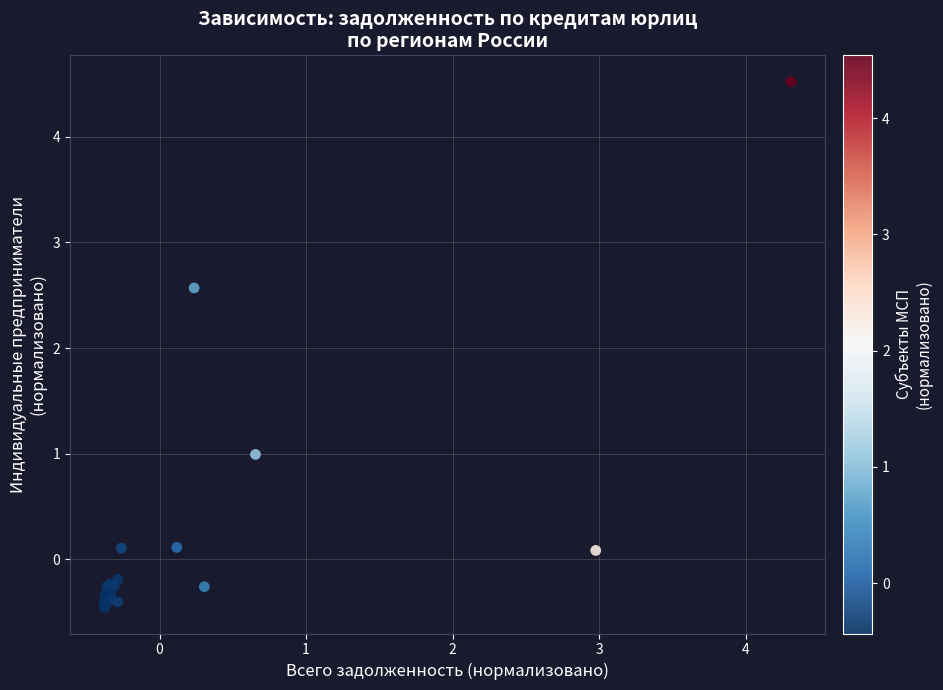

What Y value in the scatter plot is closest to 2?

2.6